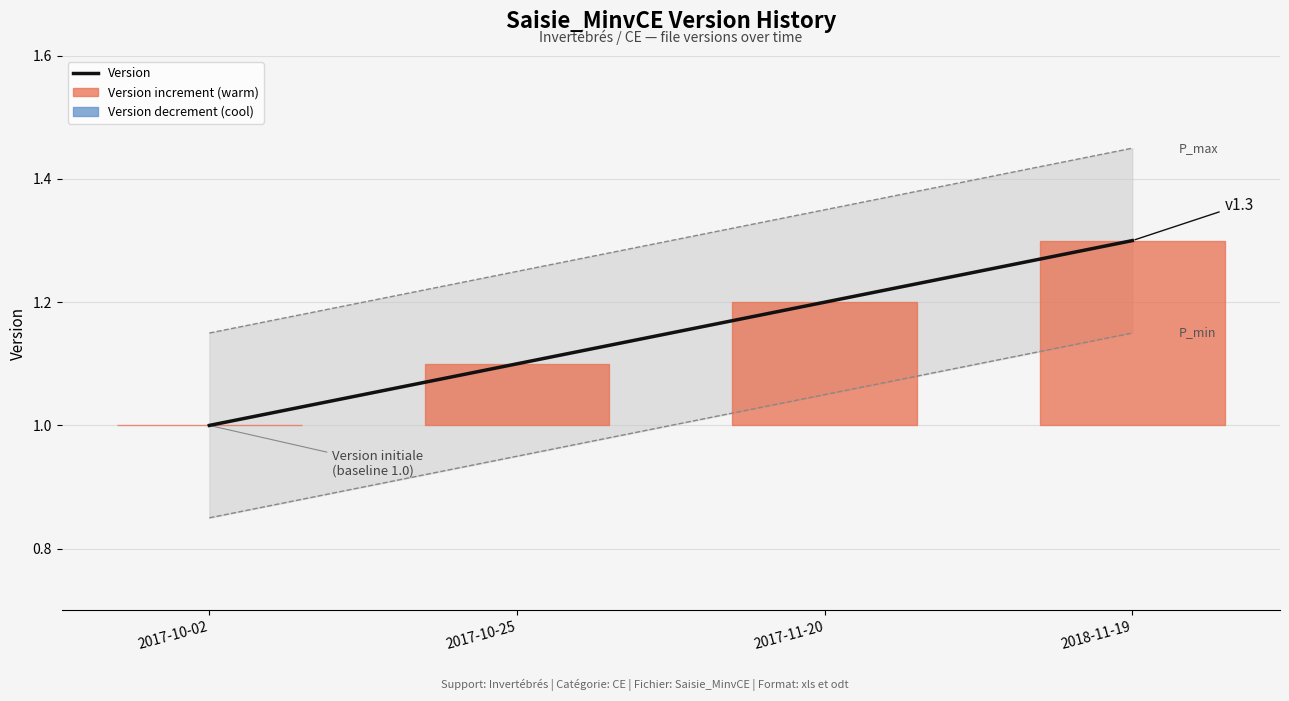

How many lines are shown in the chart?

1